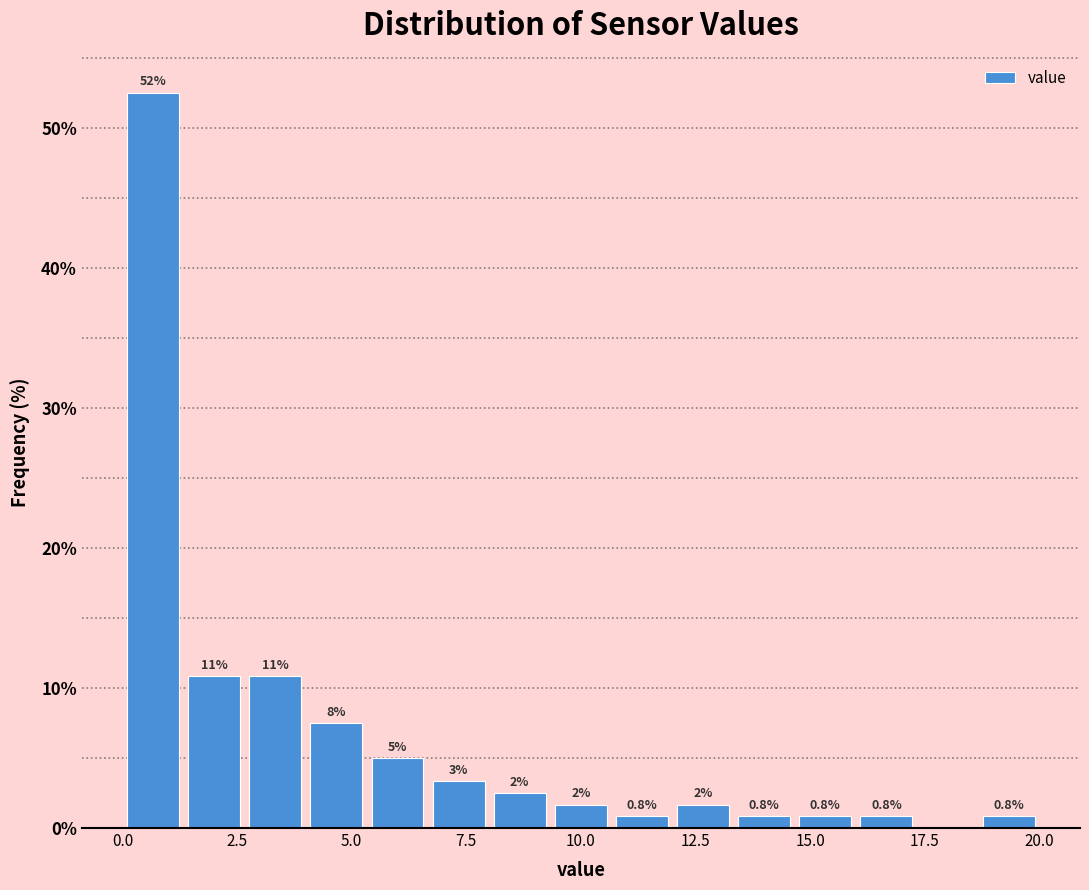

Around what value on the x-axis is the tallest bar? Give the approximate position of its centre, as read against the axis.

0.5